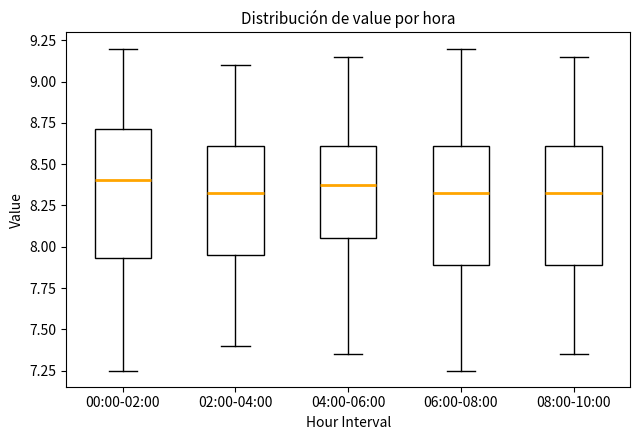

Reading left to right, read every box against the y-axis: the position of its median line, the range the box covers, and the ends of its whiskers. The values are not printed on the chart, so give them approximately, as read against the axis.

00:00-02:00: median 8.40, box 7.95 to 8.70, whiskers 7.25 to 9.20
02:00-04:00: median 8.35, box 7.95 to 8.60, whiskers 7.40 to 9.10
04:00-06:00: median 8.40, box 8.05 to 8.60, whiskers 7.35 to 9.15
06:00-08:00: median 8.35, box 7.90 to 8.60, whiskers 7.25 to 9.20
08:00-10:00: median 8.35, box 7.90 to 8.60, whiskers 7.35 to 9.15